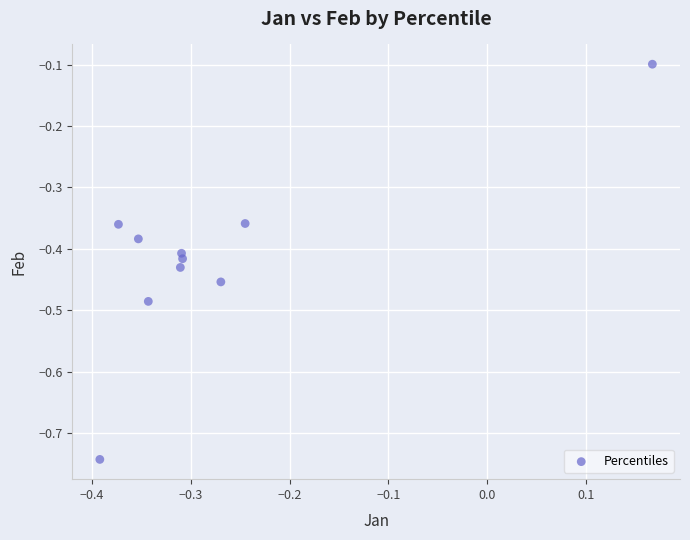

What is the range of X values (max minus min)?

0.6